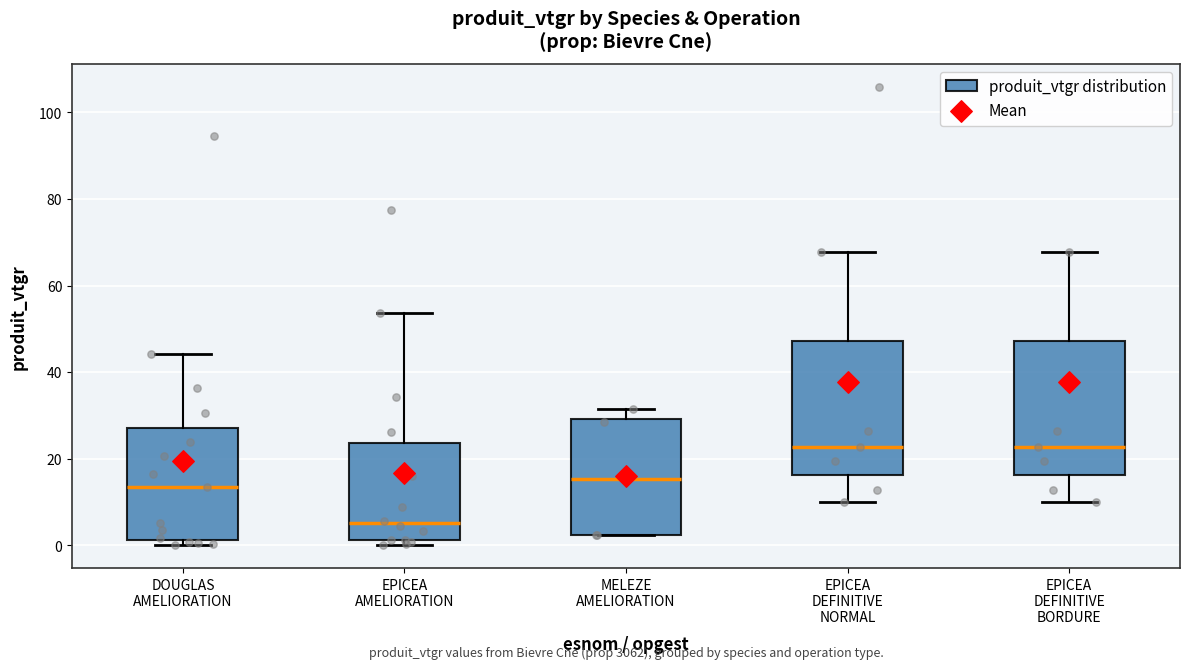

Where is the upper edge of the box for EPICEA AMELIORATION on the y-axis? The values are not printed on the chart, so give them approximately, as read against the axis.

24